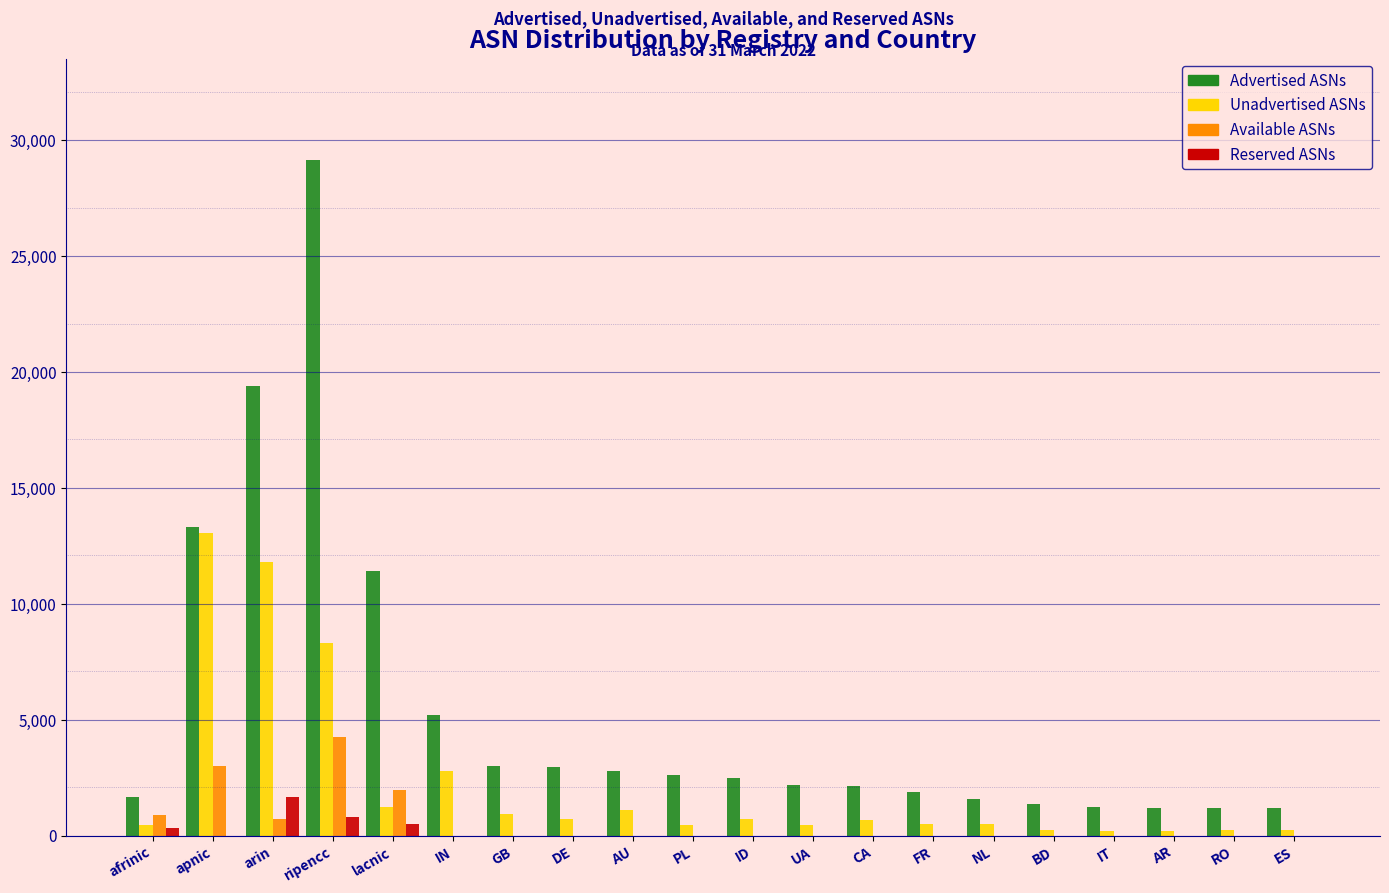

Which series changed the most between afrinic and arin?

Advertised ASNs